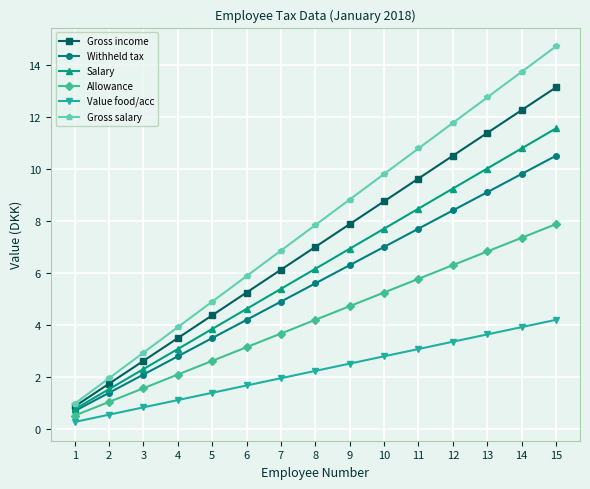

What is the difference between the highest and lowest values at 1?

0.7